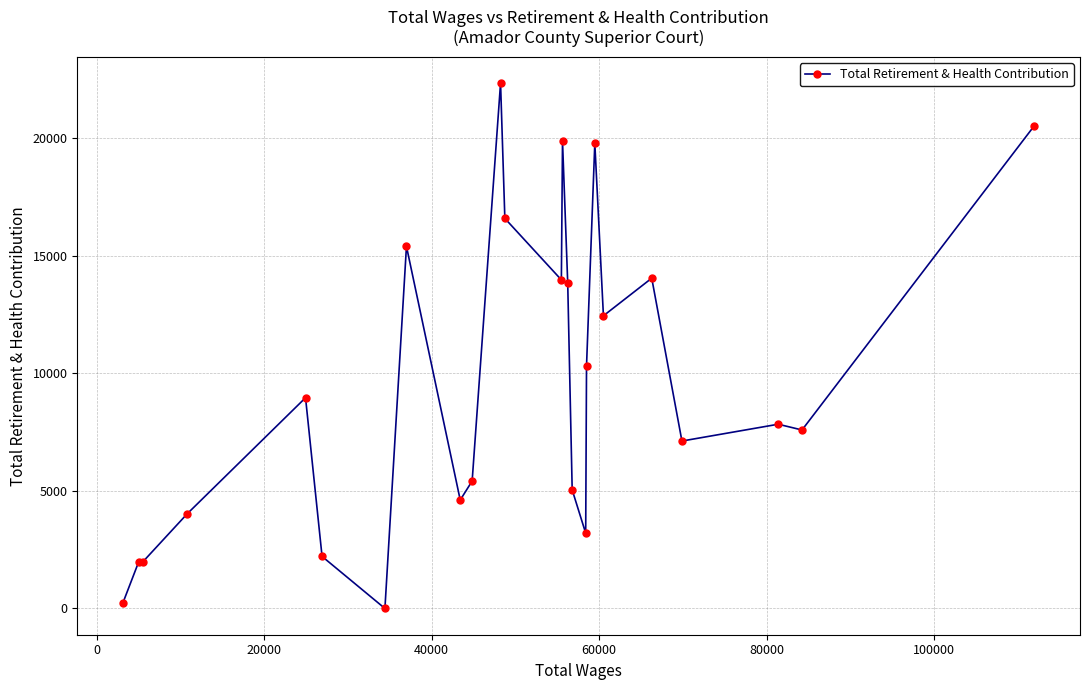

What is the average value?

9577